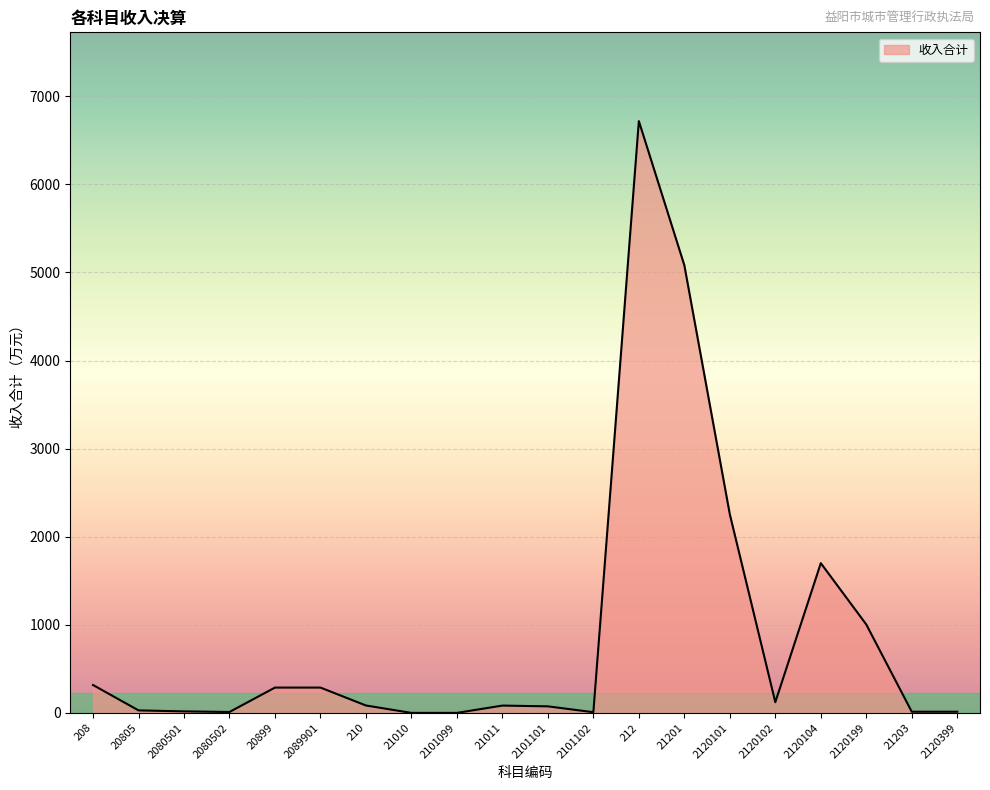

What is the change in value from 2120101 to 2120104?

-553.8